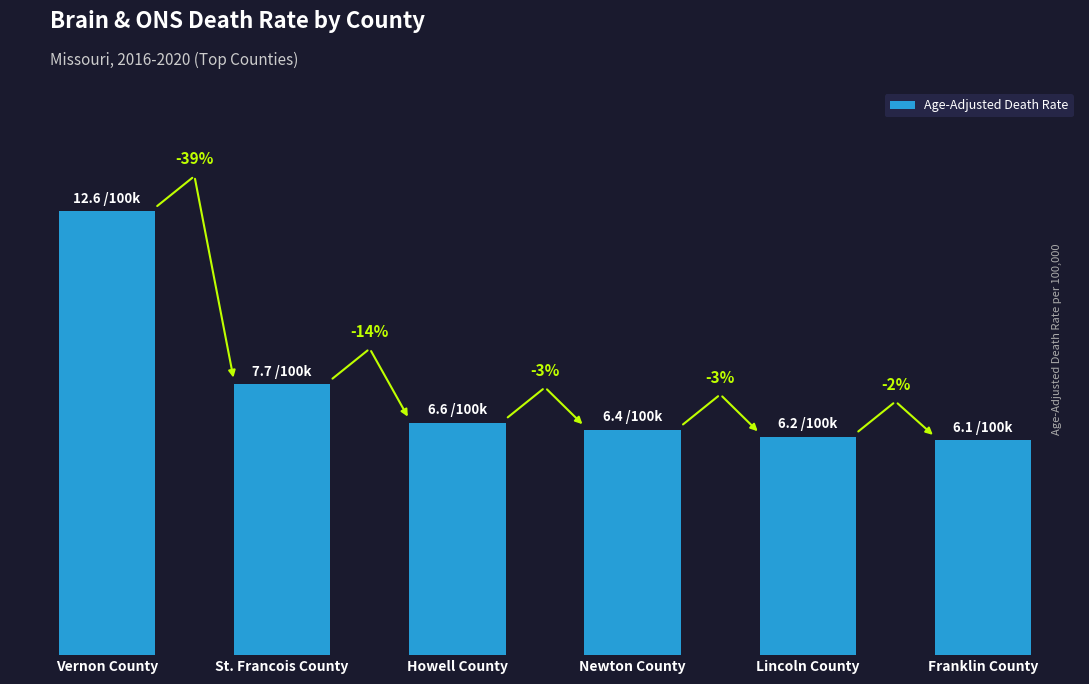

What position from the left is Vernon County?

1